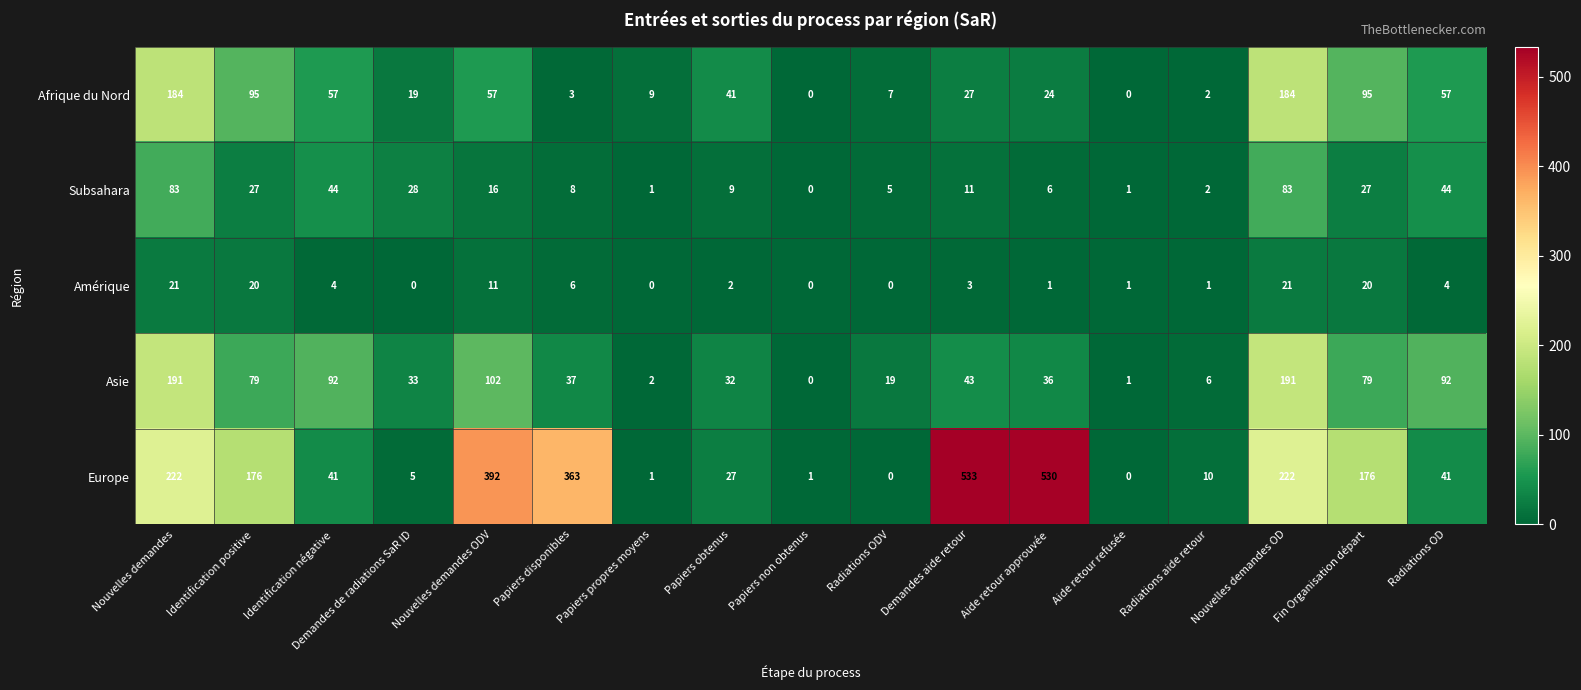

Between Identification positive and Papiers non obtenus, which series saw the biggest shift?

Europe